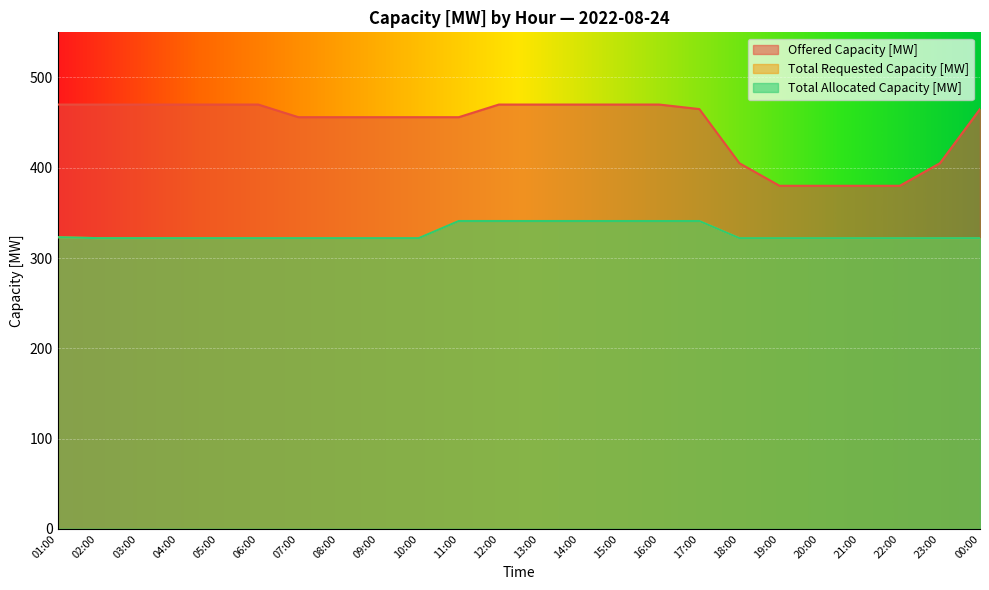

Between 18:00 and 15:00, which is larger?

15:00